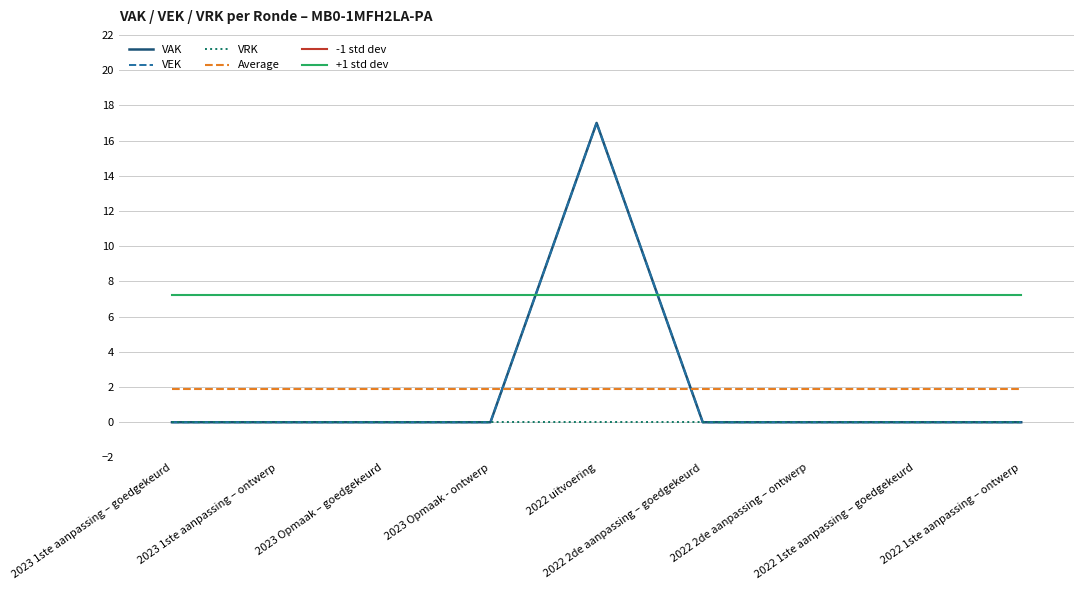

Reading left to right, extract all data points from this chart.

VAK: 0.0	0.0	0.0	0.0	17.0	0.0	0.0	0.0	0.0
VEK: 0.0	0.0	0.0	0.0	17.0	0.0	0.0	0.0	0.0
VRK: 0.0	0.0	0.0	0.0	0.0	0.0	0.0	0.0	0.0
Average: 1.9	1.9	1.9	1.9	1.9	1.9	1.9	1.9	1.9
-1 std dev: -3.5	-3.5	-3.5	-3.5	-3.5	-3.5	-3.5	-3.5	-3.5
+1 std dev: 7.2	7.2	7.2	7.2	7.2	7.2	7.2	7.2	7.2